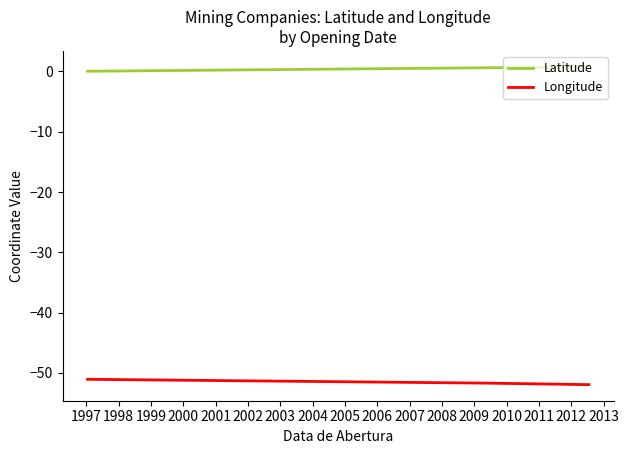

Which series has the largest total across all categories?

Latitude